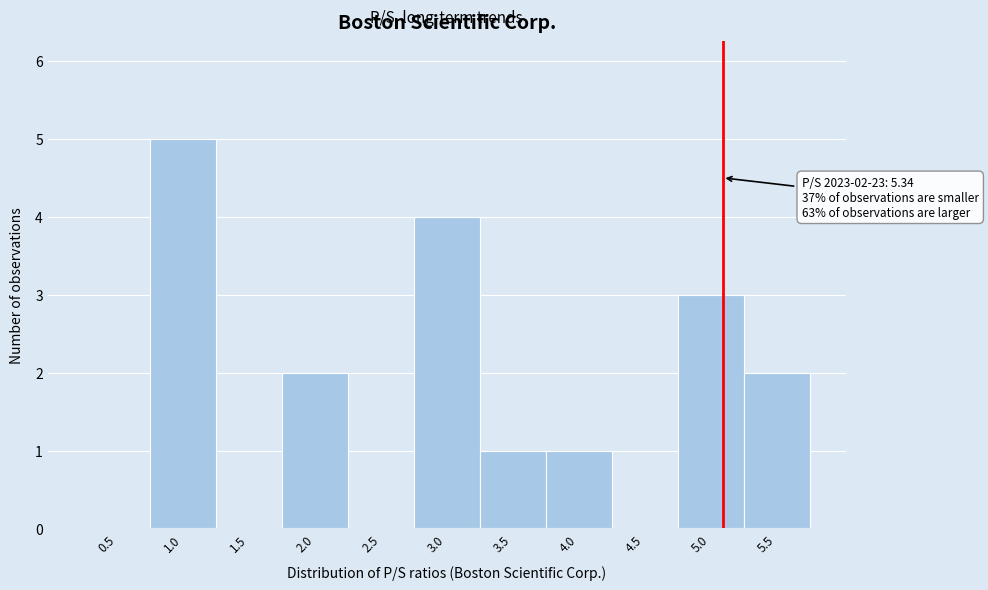

Reading left to right, what are all the values shown in this chart?

0.5=0	1.0=5	1.5=0	2.0=2	2.5=0	3.0=4	3.5=1	4.0=1	4.5=0	5.0=3	5.5=2